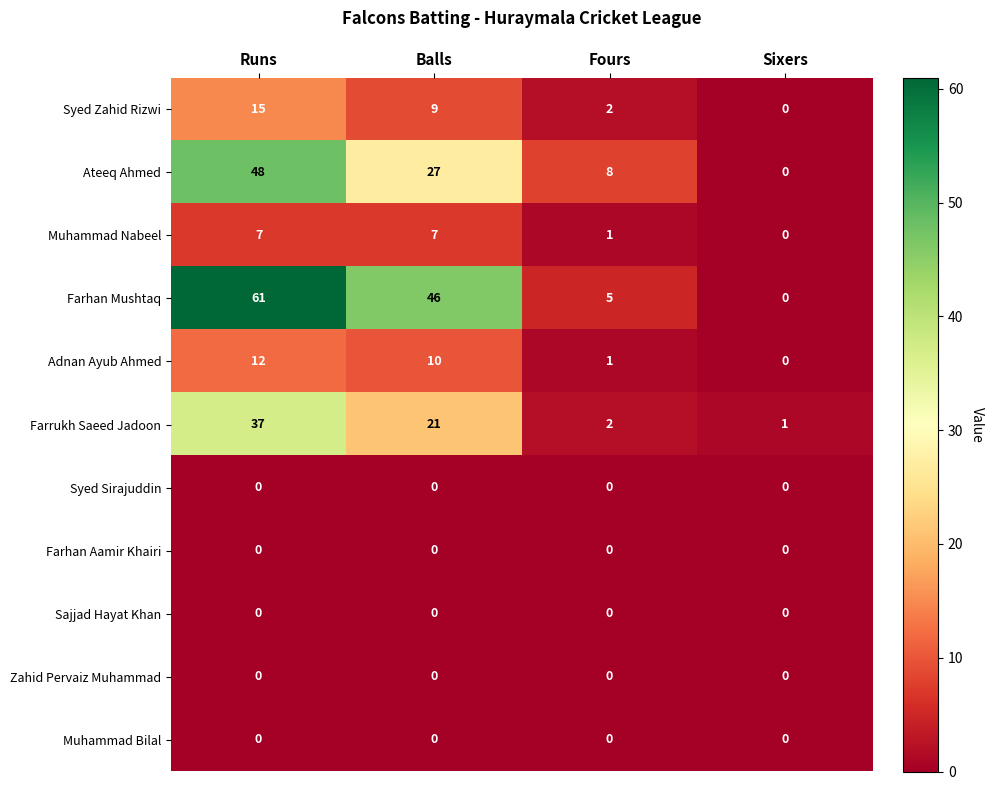

Count the Syed Zahid Rizwi values in the range 2 to 15.

3